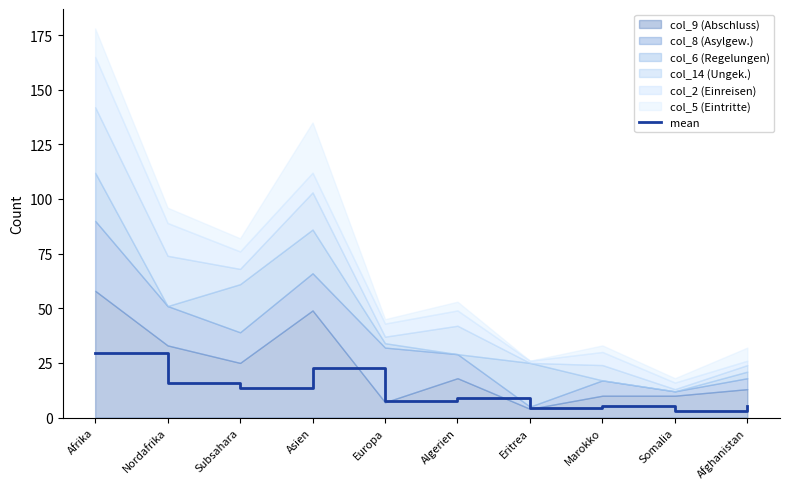

List the labels in order of value, largest first.

Afrika, Asien, Nordafrika, Subsahara, Algerien, Europa, Marokko, Afghanistan, Eritrea, Somalia